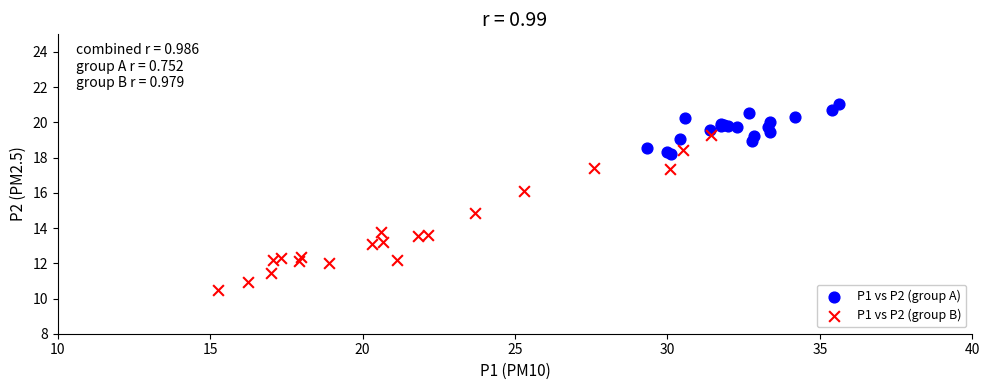

What are all the series names shown in the legend?

P1 vs P2 (group A), P1 vs P2 (group B)